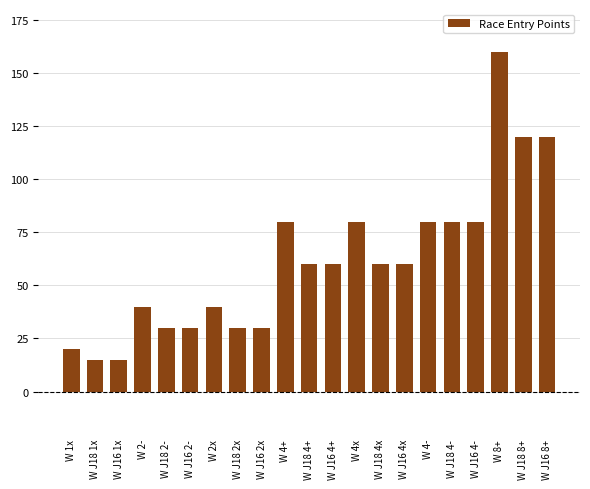

Between W 4+ and W 2x, which is larger?

W 4+